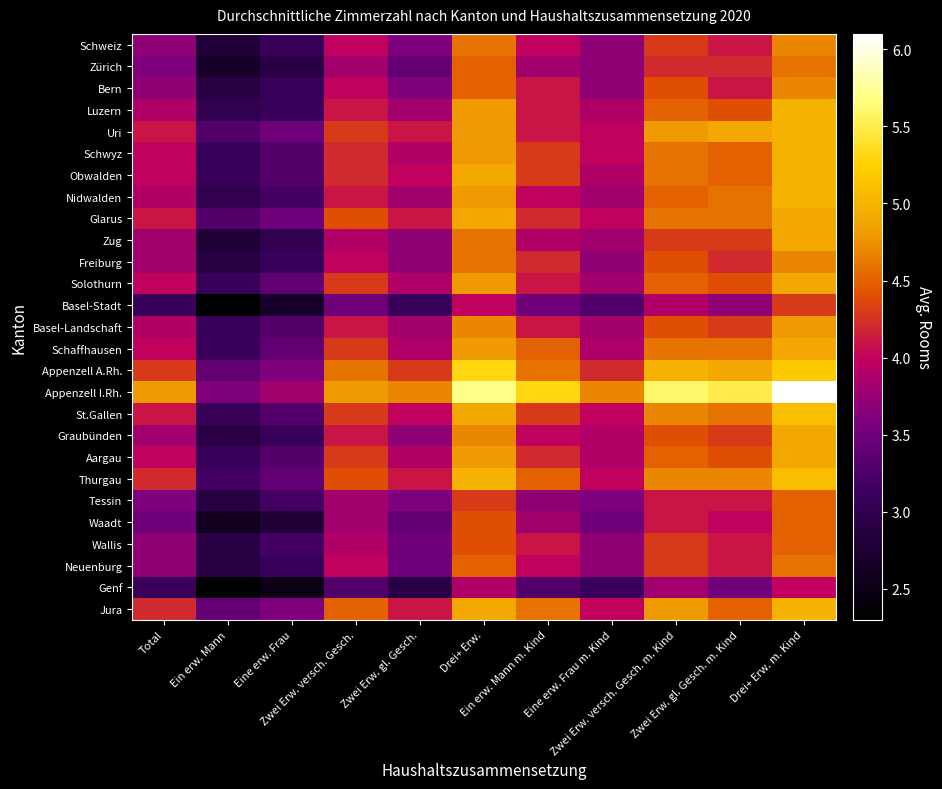

At which category is the sum across all series the highest?

Drei+ Erw. m. Kind